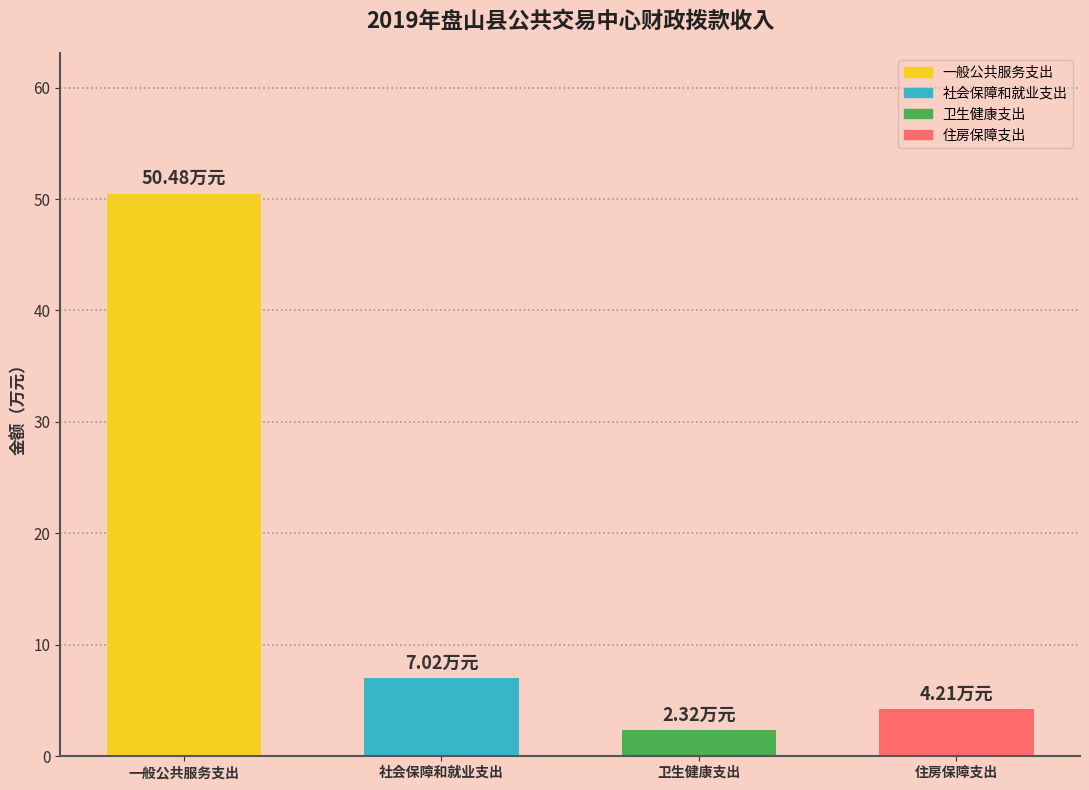

What is the average value?

16.0